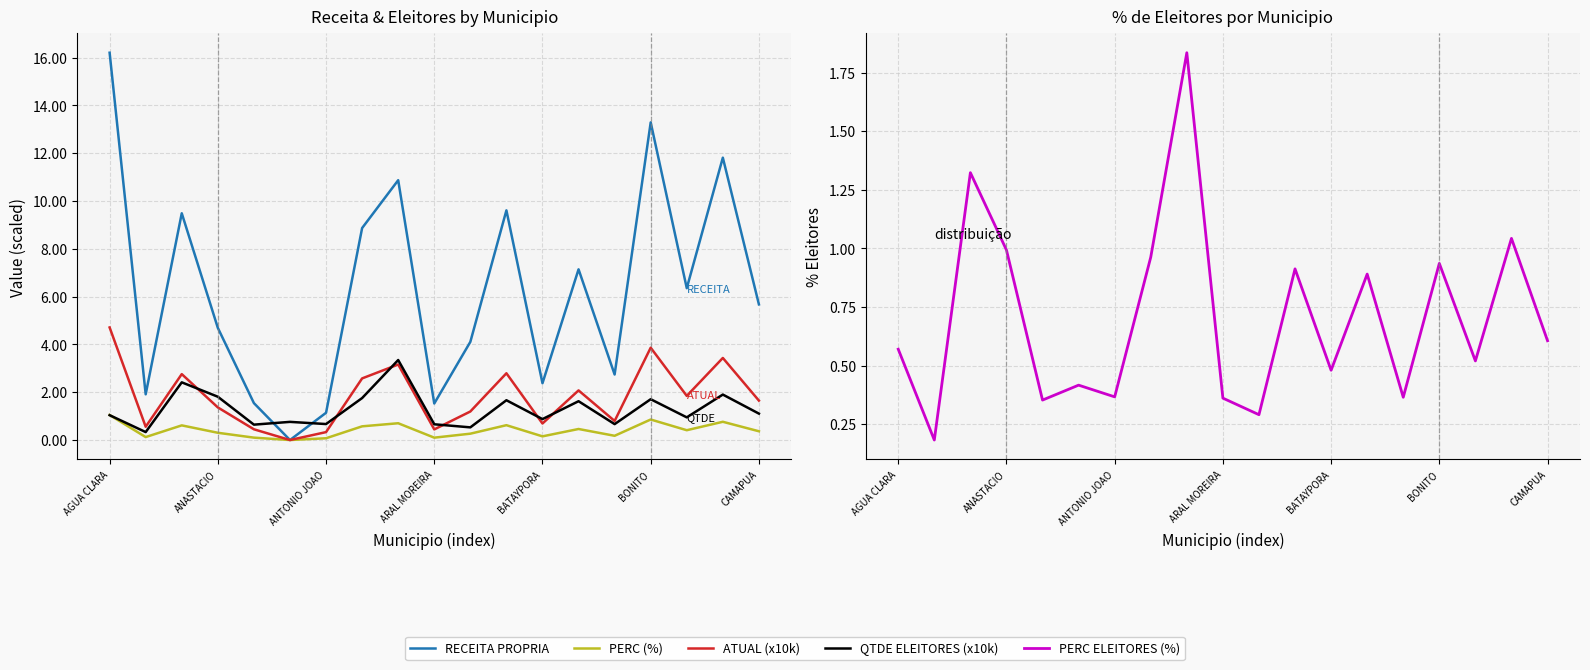

True or false: RECEITA PROPRIA has more than 2 points higher than both neighbors.

True